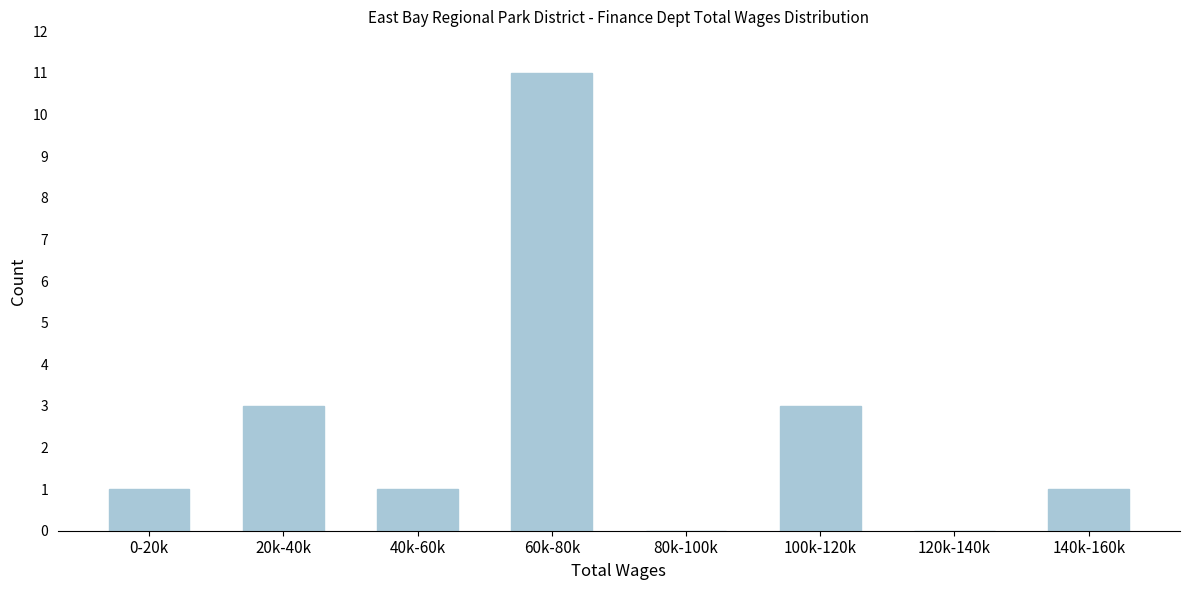

Reading right to left, transcribe all the data shown in this chart.

140k-160k=1	120k-140k=0	100k-120k=3	80k-100k=0	60k-80k=11	40k-60k=1	20k-40k=3	0-20k=1